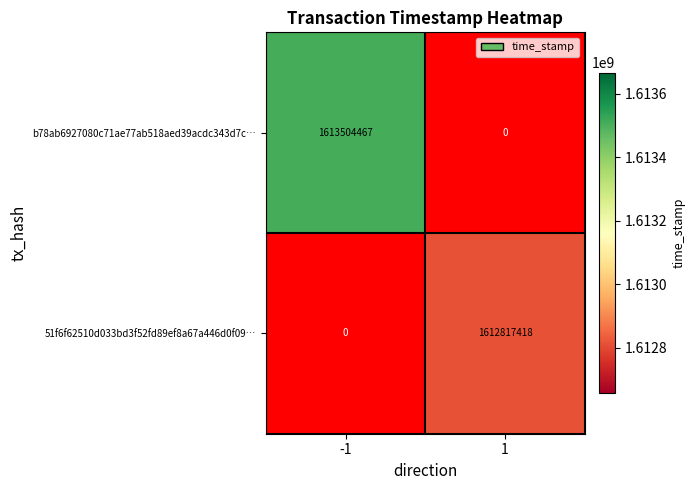

The value of b78ab6927080c71ae77ab518aed39acdc343d7c… at -1 is 2488568819.9. True or false?

False